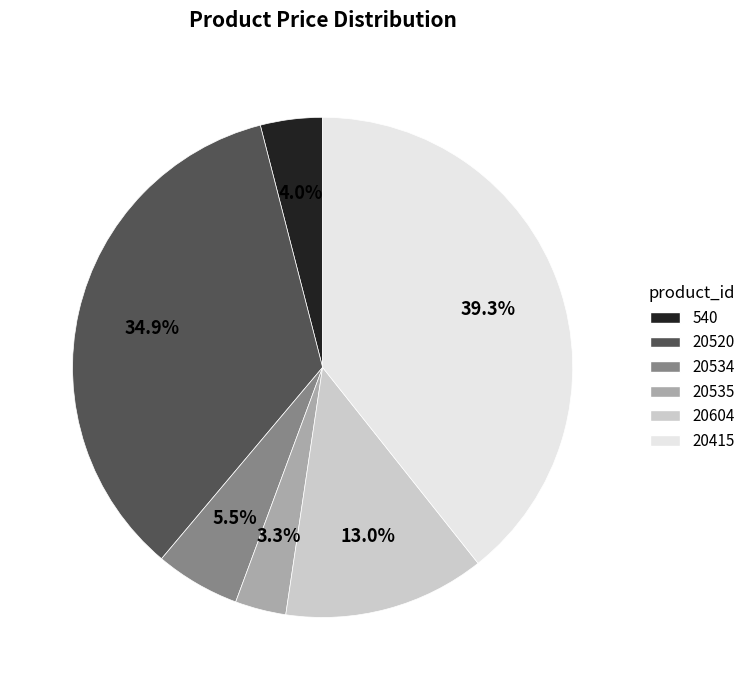

To the nearest percent, what is the difference between the 540 and 20520 slice percentages?

31%